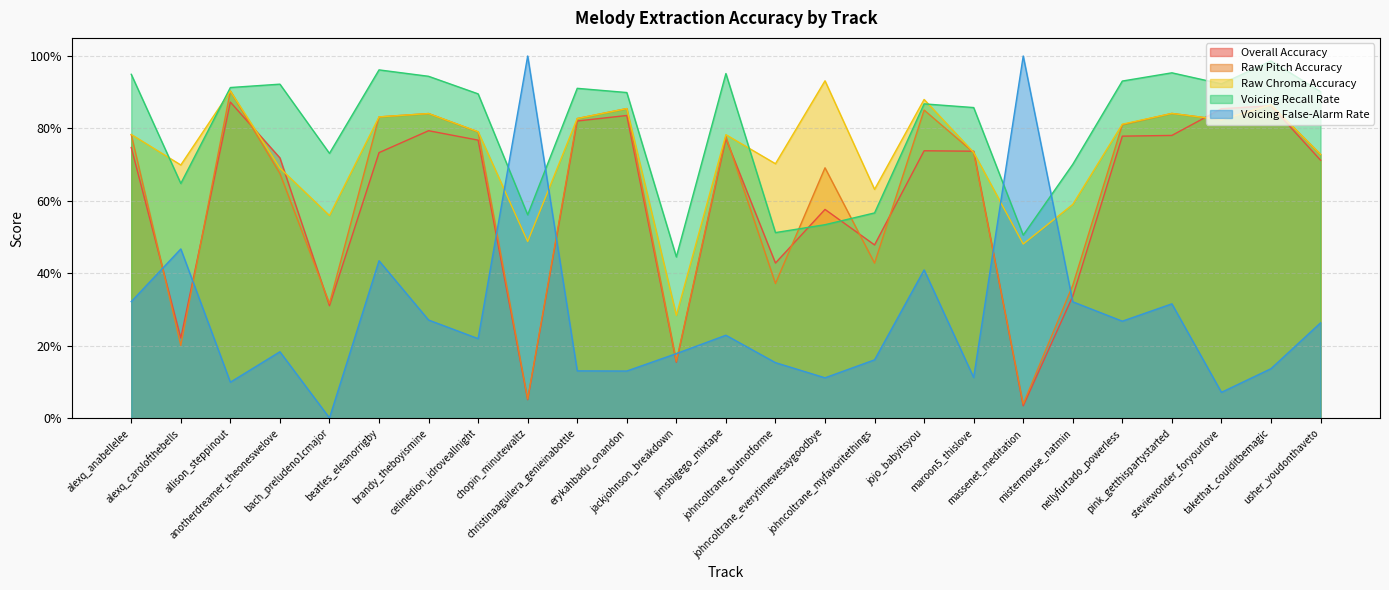

Reading left to right, what are all the values shown in this chart?

Overall Accuracy: 0.7	0.2	0.9	0.7	0.3	0.7	0.8	0.8	0.1	0.8	0.8	0.2	0.8	0.4	0.6	0.5	0.7	0.7	0.0	0.3	0.8	0.8	0.9	0.9	0.7
Raw Pitch Accuracy: 0.8	0.2	0.9	0.7	0.3	0.8	0.8	0.8	0.1	0.8	0.9	0.2	0.8	0.4	0.7	0.4	0.9	0.7	0.0	0.4	0.8	0.8	0.8	0.9	0.7
Raw Chroma Accuracy: 0.8	0.7	0.9	0.7	0.6	0.8	0.8	0.8	0.5	0.8	0.9	0.3	0.8	0.7	0.9	0.6	0.9	0.7	0.5	0.6	0.8	0.8	0.8	0.9	0.7
Voicing Recall Rate: 0.9	0.6	0.9	0.9	0.7	1.0	0.9	0.9	0.6	0.9	0.9	0.4	1.0	0.5	0.5	0.6	0.9	0.9	0.5	0.7	0.9	1.0	0.9	1.0	0.9
Voicing False-Alarm Rate: 0.3	0.5	0.1	0.2	0.0	0.4	0.3	0.2	1.0	0.1	0.1	0.2	0.2	0.2	0.1	0.2	0.4	0.1	1.0	0.3	0.3	0.3	0.1	0.1	0.3